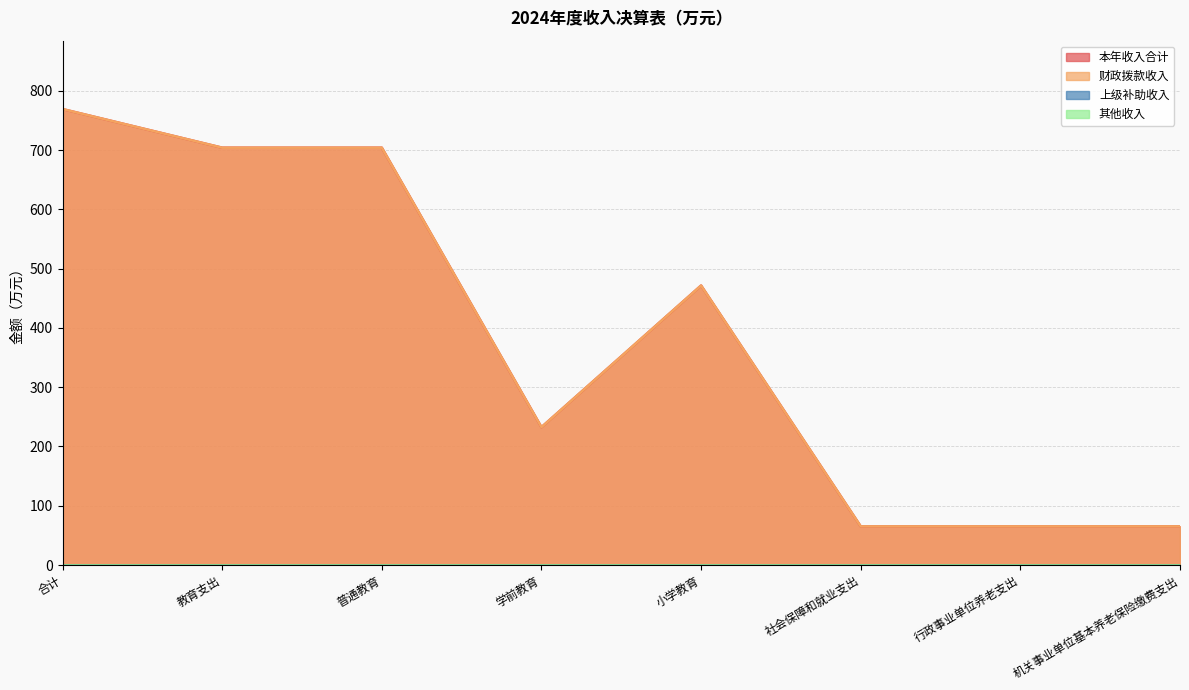

How many lines are shown in the chart?

4